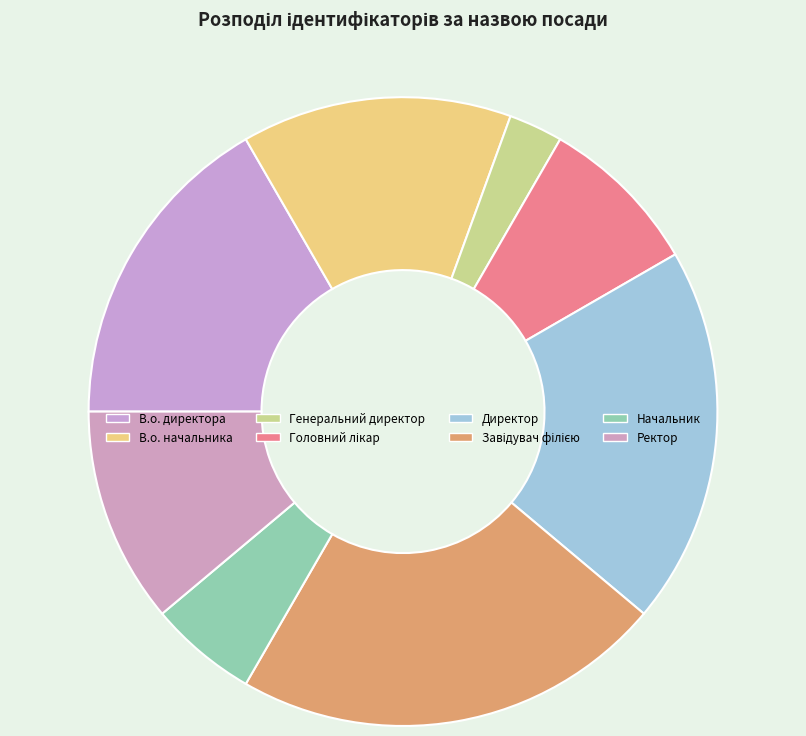

What portion of the pie excludes Завідувач філією?

77.8%